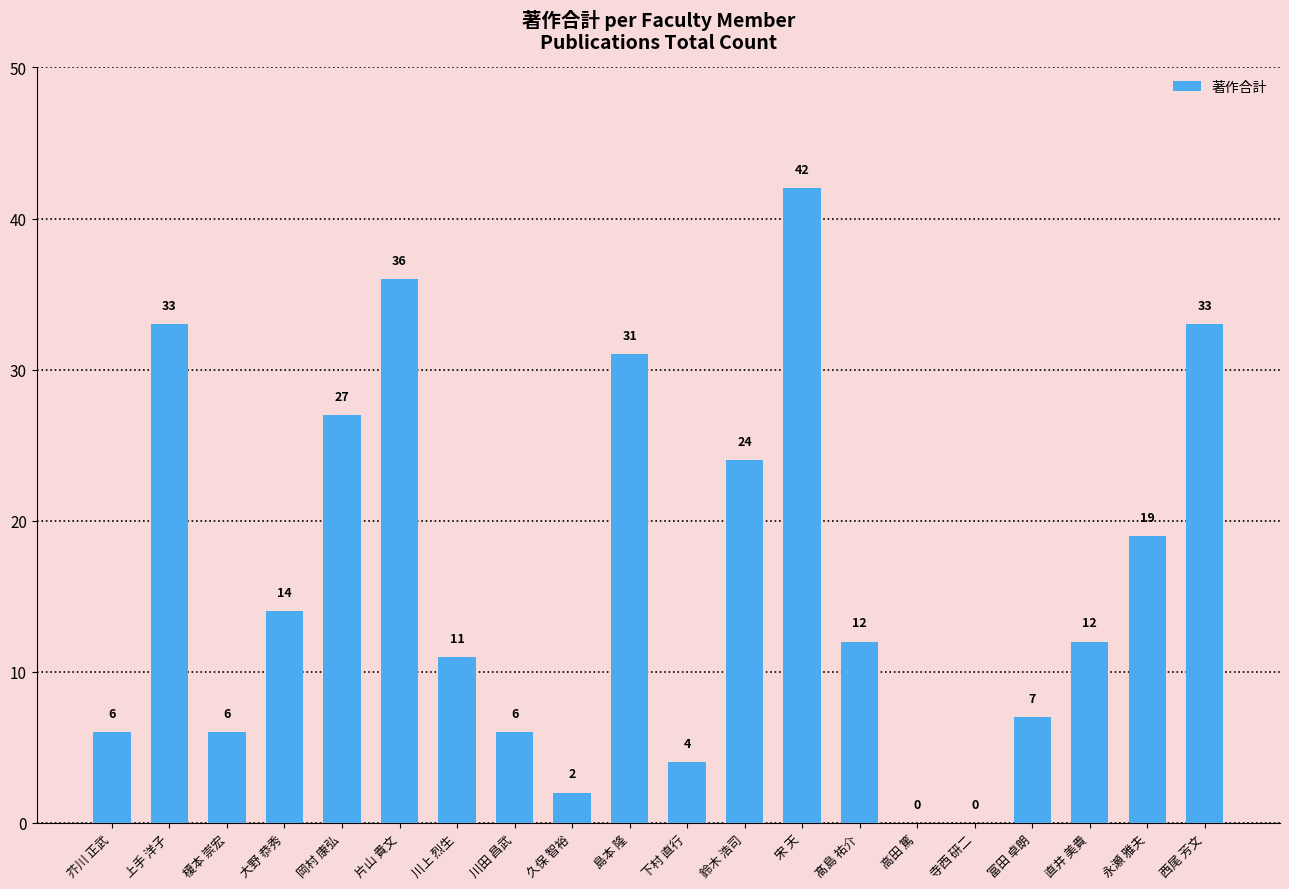

Where is the data nearest to the value 21?

永瀬 雅夫